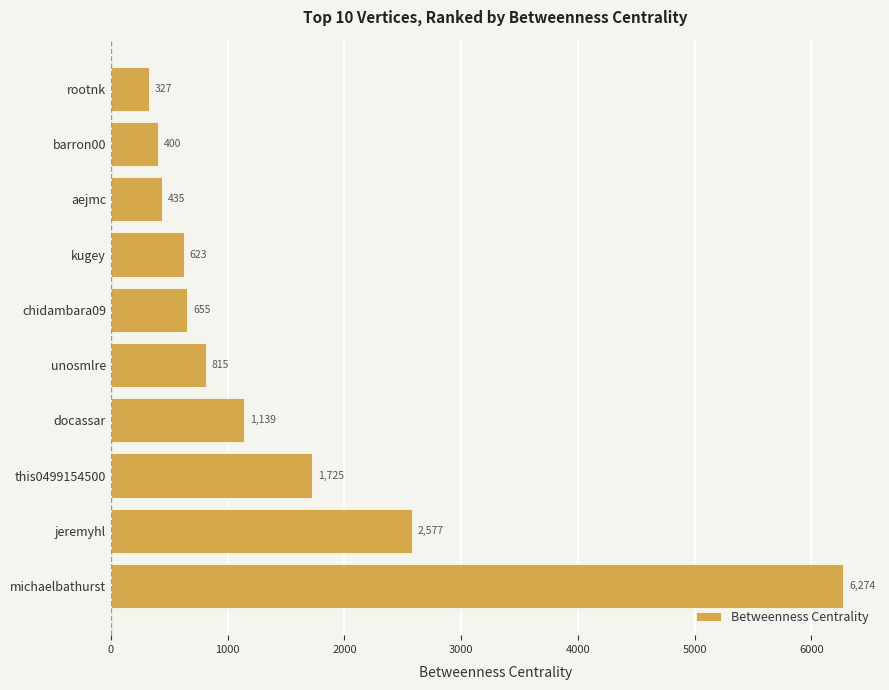

The chart shows a value of 2577.3 at jeremyhl. True or false?

True